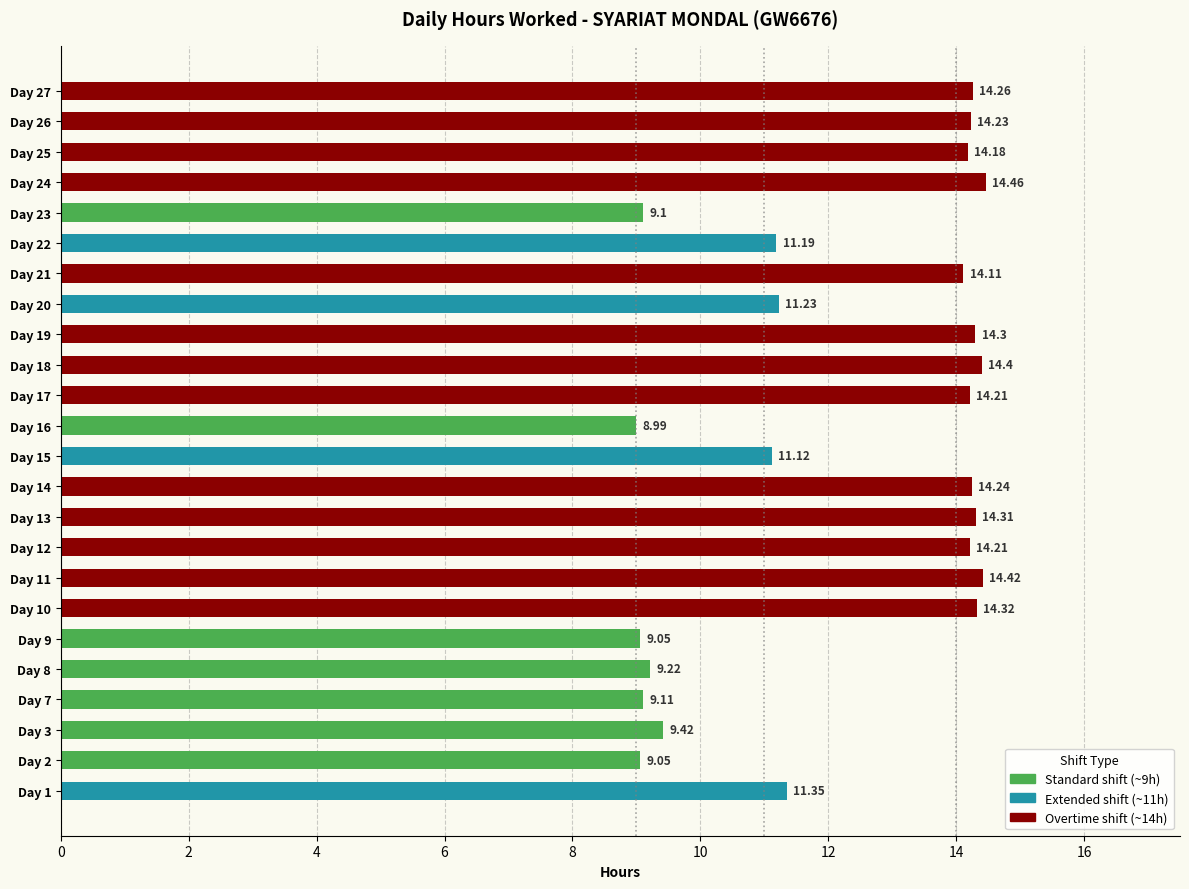

What is the sum of all values?

294.5